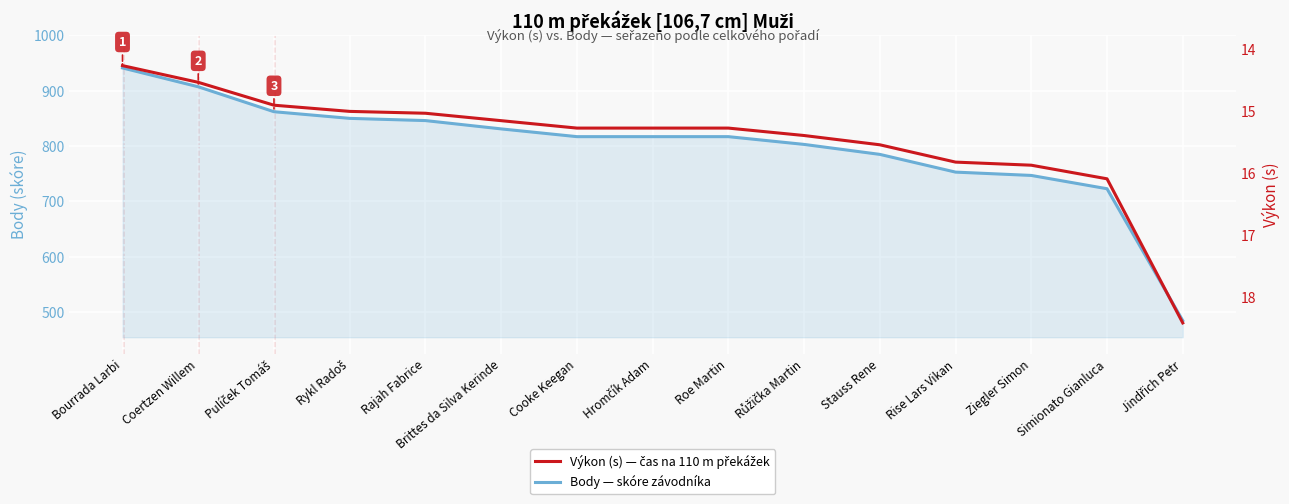

True or false: Body (skóre) has more than 1 points higher than both neighbors.

False